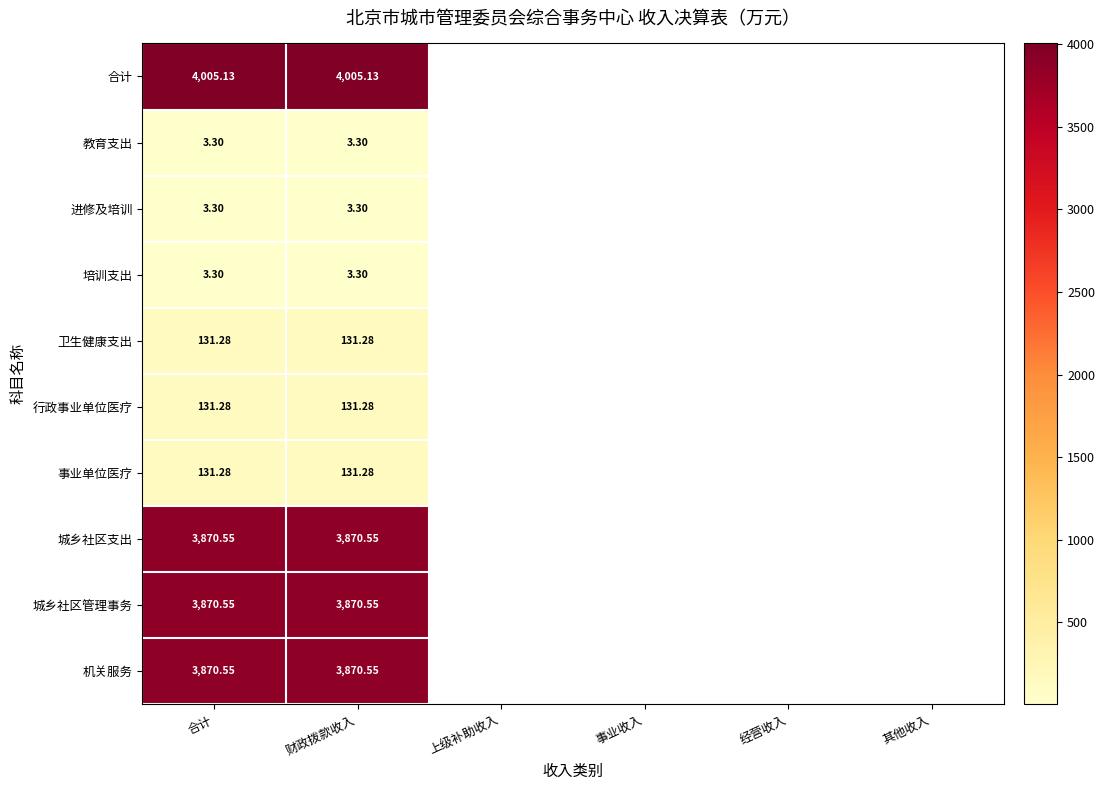

Rank the series by their maximum value, from highest to lowest.

合计, 城乡社区支出, 城乡社区管理事务, 机关服务, 卫生健康支出, 行政事业单位医疗, 事业单位医疗, 教育支出, 进修及培训, 培训支出